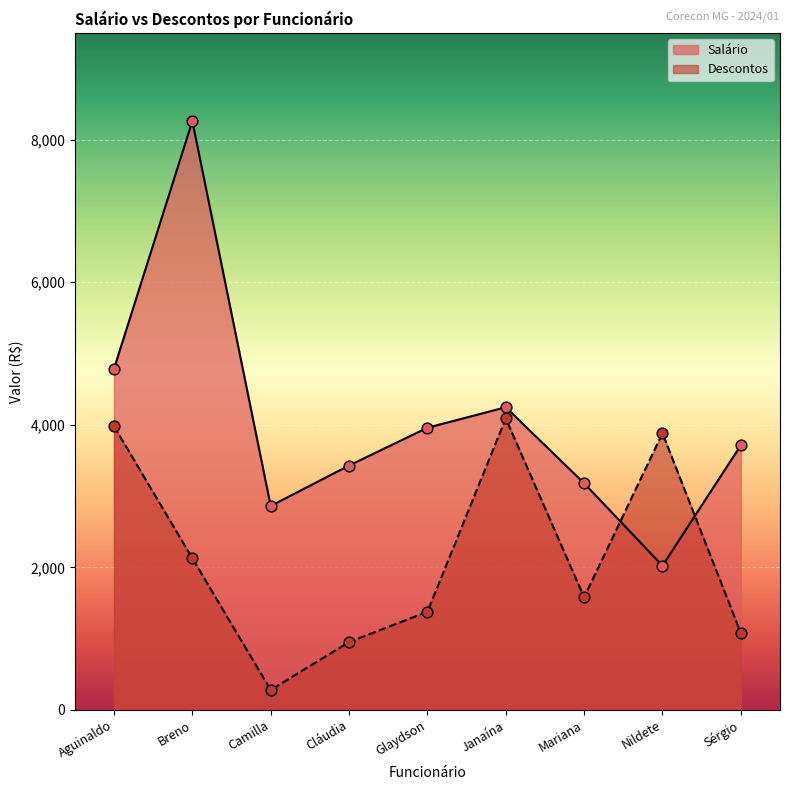

What are all the series names shown in the legend?

Salário, Descontos